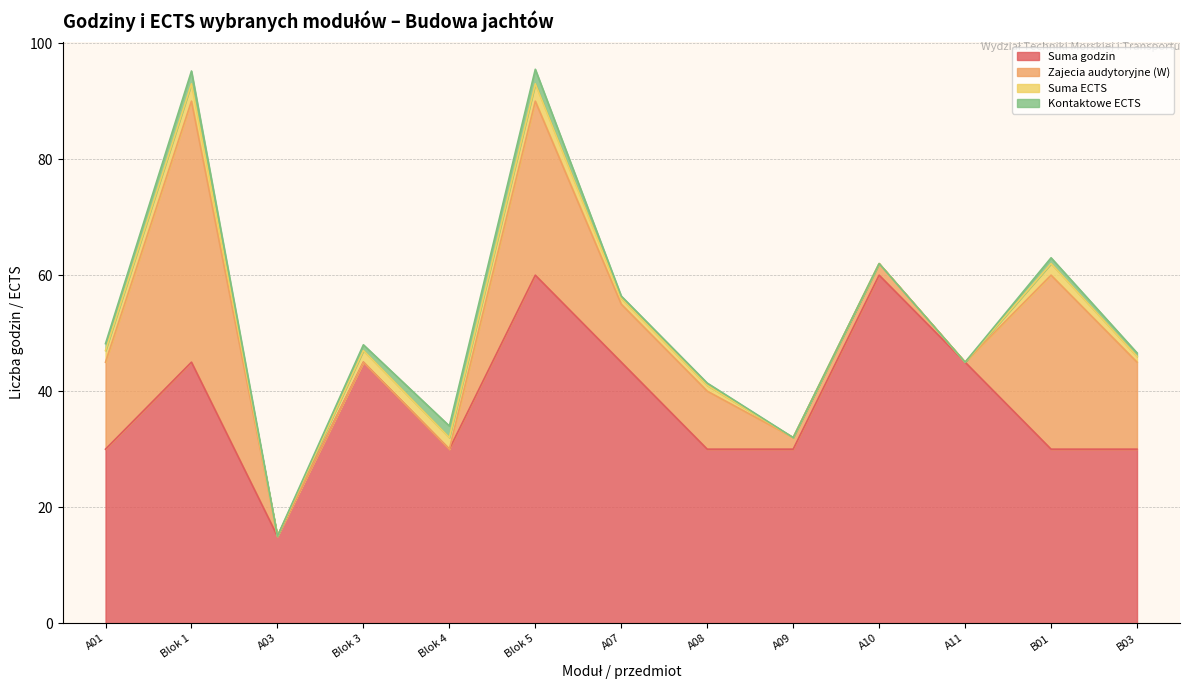

True or false: Kontaktowe ECTS has a value of 1.6 at B01.

False